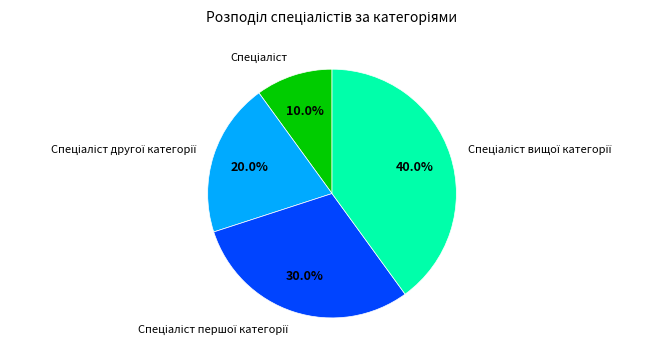

How many segments does this pie chart have?

4